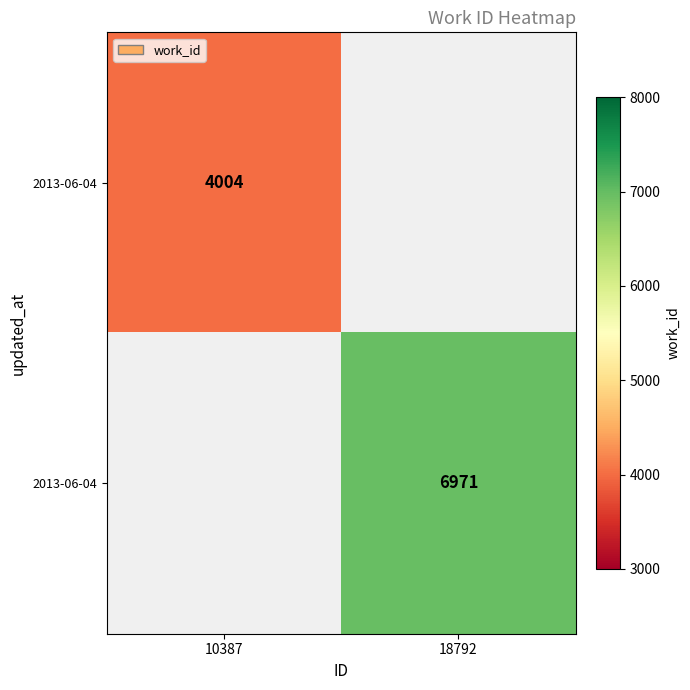

At how many categories does at least one series exceed 4431?

1